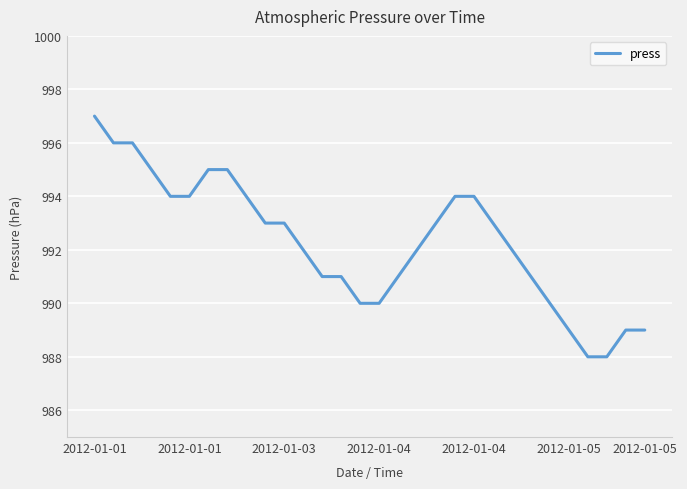

What is the greatest value displayed?

997